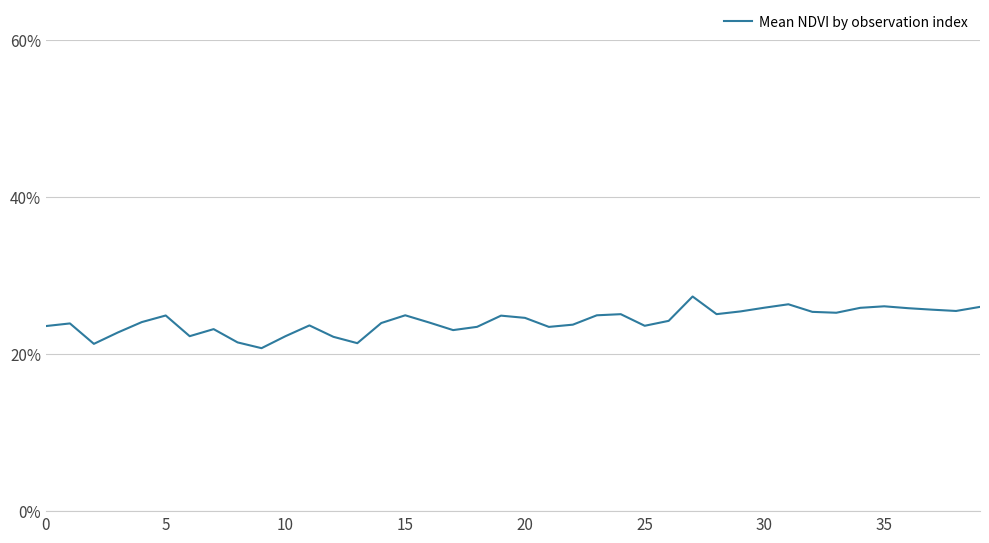

Does the chart have visible grid lines?

Yes